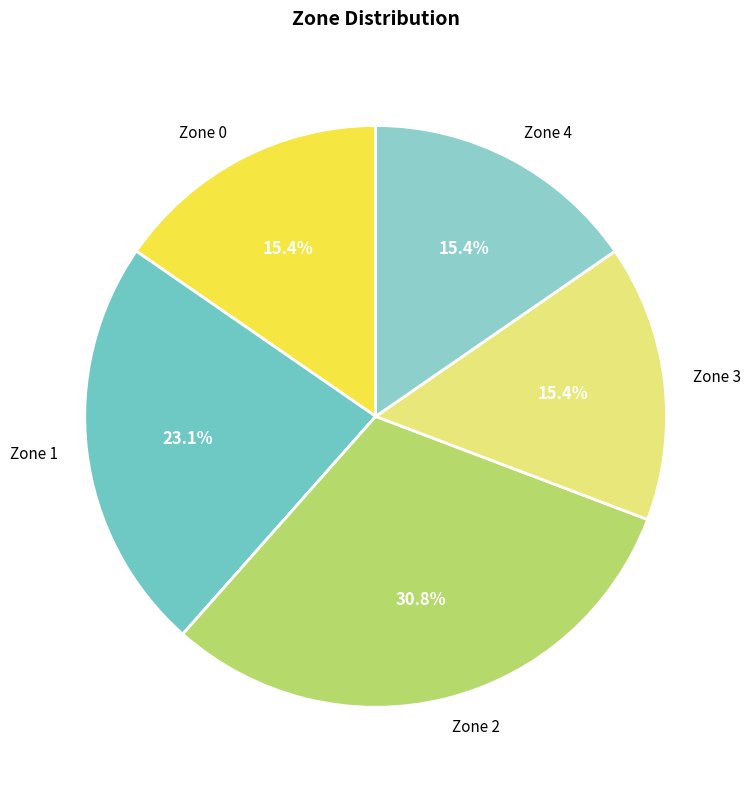

To the nearest percent, what portion does Zone 1 represent?

23%